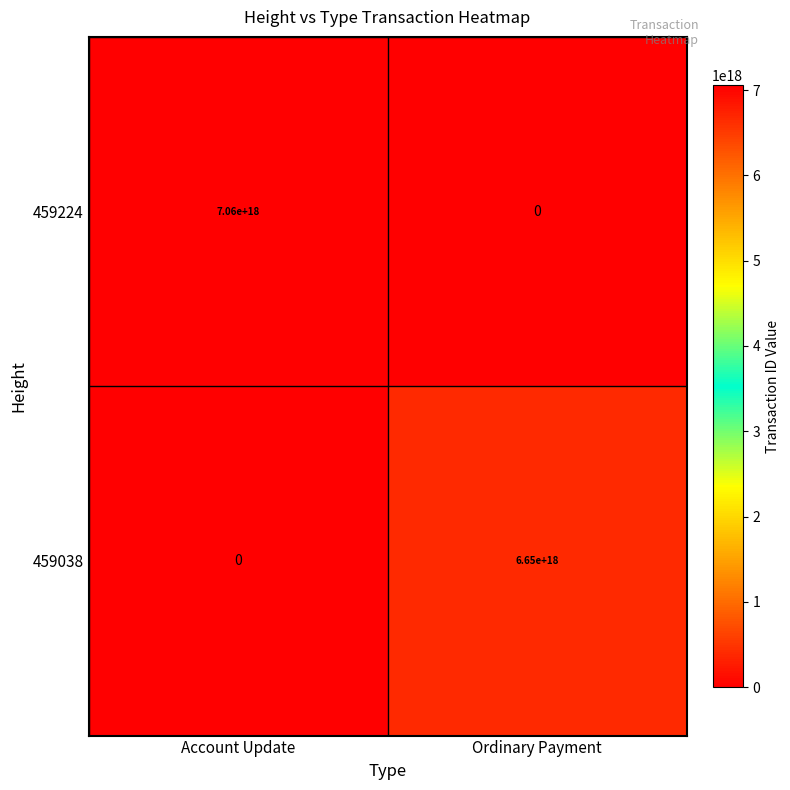

The value of 459038 at Account Update is 0. True or false?

True